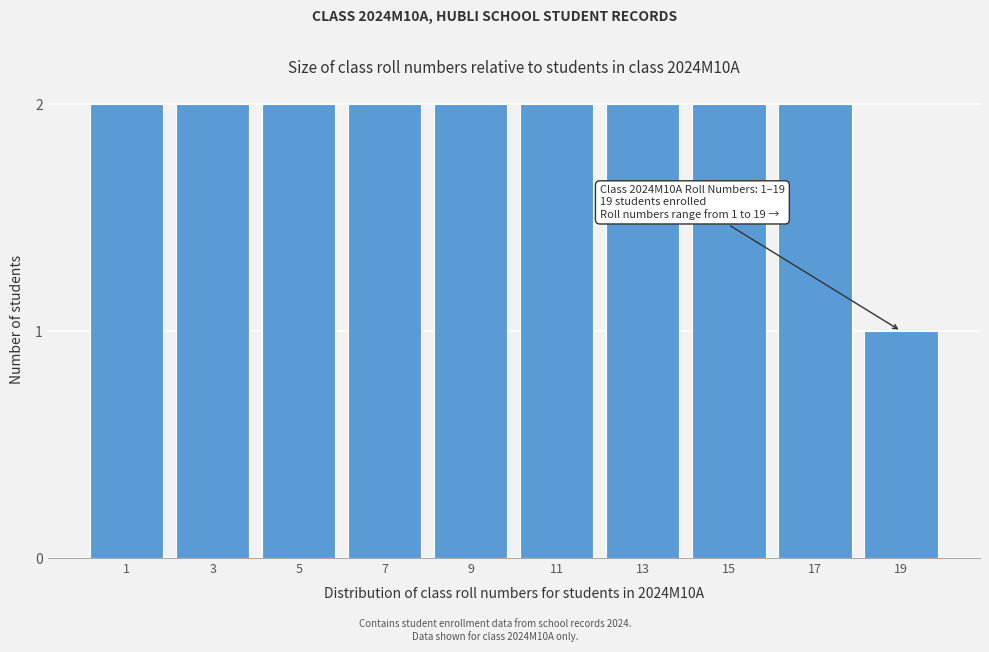

Reading left to right, what are all the values shown in this chart?

2	2	2	2	2	2	2	2	2	1